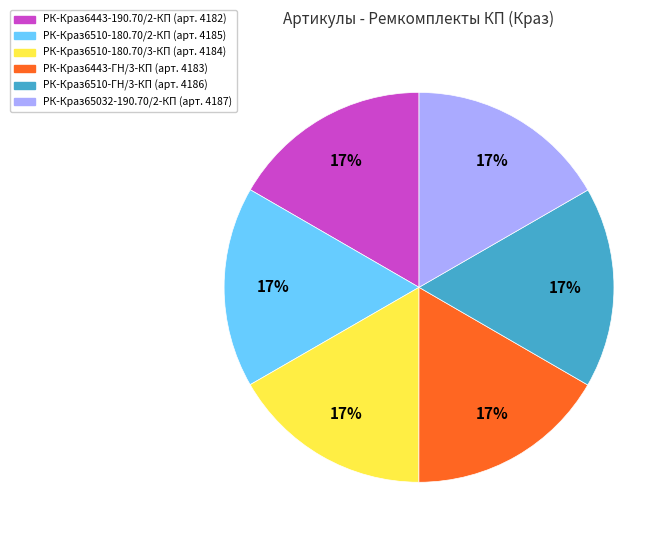

How many segments does this pie chart have?

6